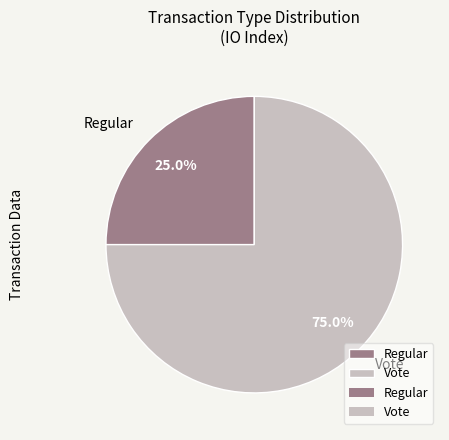

To the nearest percent, what is the combined percentage of Vote and Regular?

100%